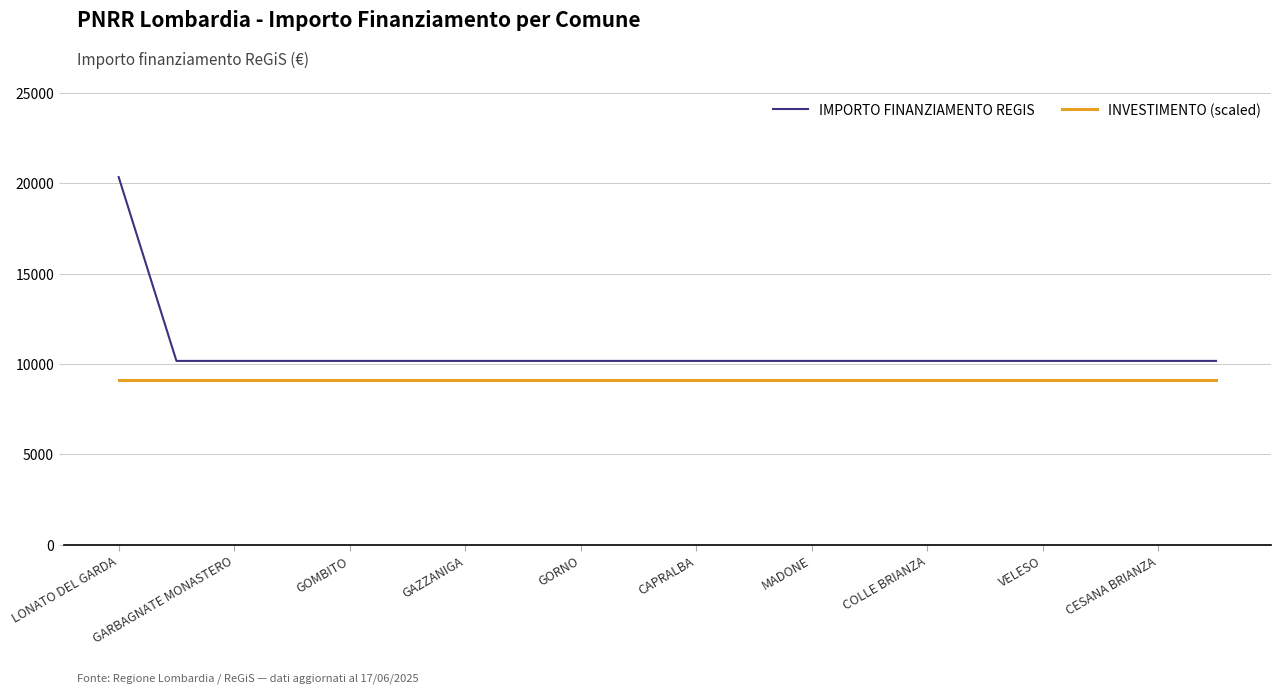

List the series in order of their peak value, lowest first.

INVESTIMENTO (scaled), IMPORTO FINANZIAMENTO REGIS